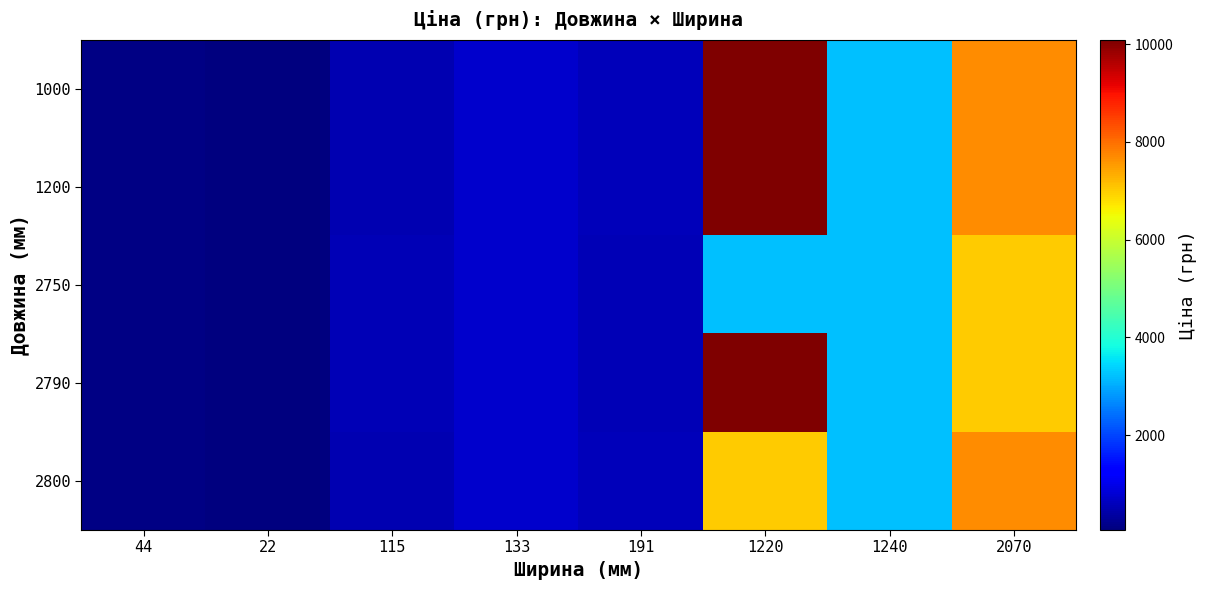

Reading left to right, list all the values displayed in this chart.

1000: 44=115.4	22=57.7	115=500.5	133=732.5	191=596.5	1220=10085.8	1240=3193.0	2070=7680.9
1200: 44=115.4	22=57.7	115=500.5	133=732.5	191=596.5	1220=10085.8	1240=3193.0	2070=7680.9
2750: 44=115.4	22=57.7	115=545.0	133=732.5	191=545.0	1220=3193.0	1240=3193.0	2070=7002.6
2790: 44=115.4	22=57.7	115=545.0	133=732.5	191=545.0	1220=10085.8	1240=3193.0	2070=7002.6
2800: 44=115.4	22=57.7	115=500.5	133=732.5	191=596.5	1220=7002.6	1240=3193.0	2070=7680.9